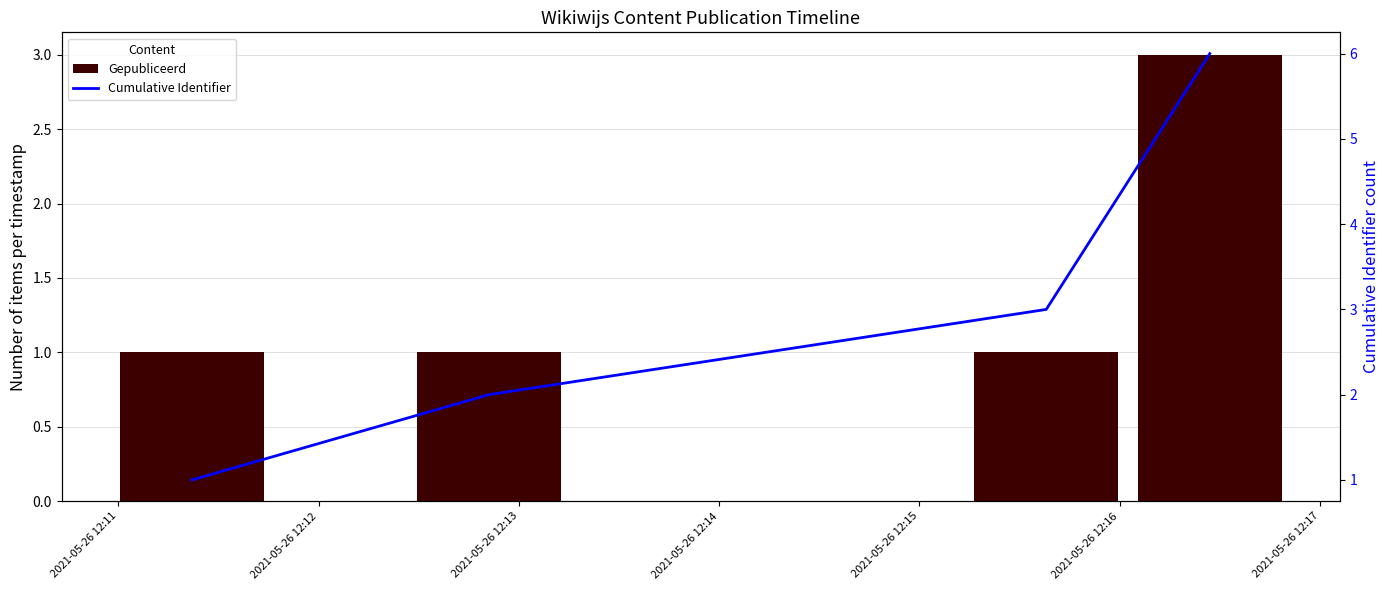

How many series are shown in this chart?

2